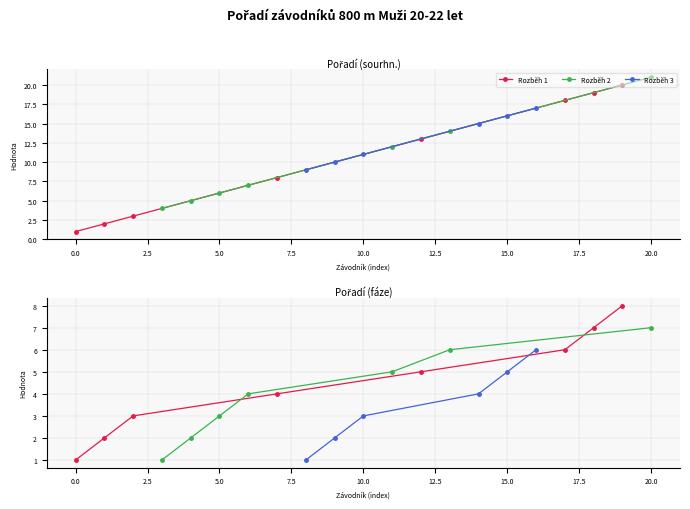

True or false: Pořadí (fáze) and Pořadí (sourhn.) intersect in this chart.

False